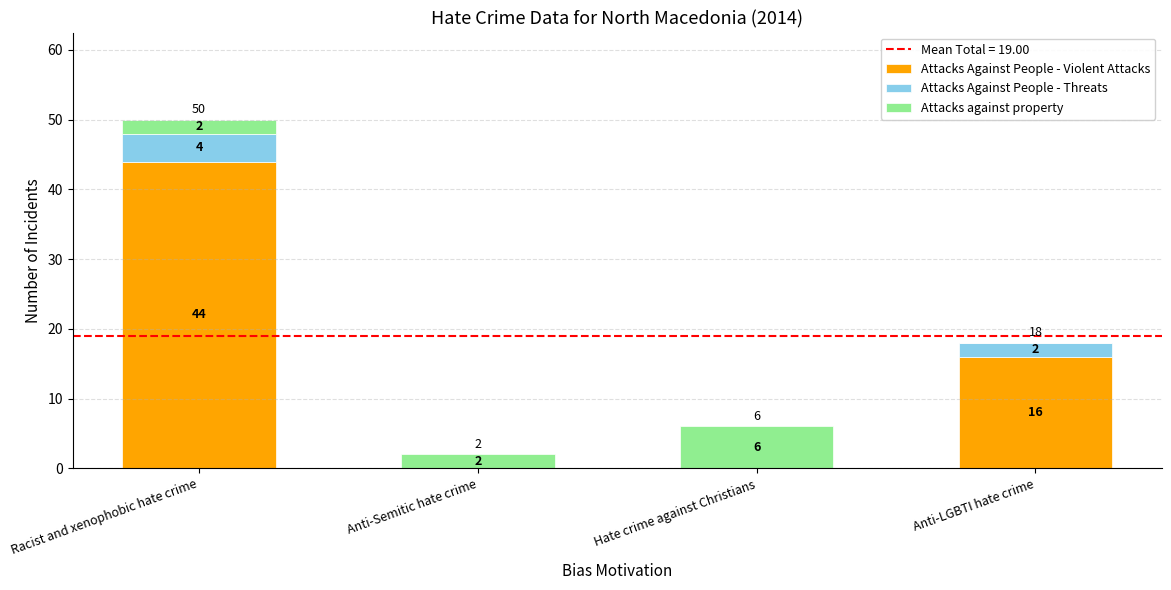

The value of Attacks Against People - Violent Attacks at Racist and xenophobic hate crime is 44. True or false?

True